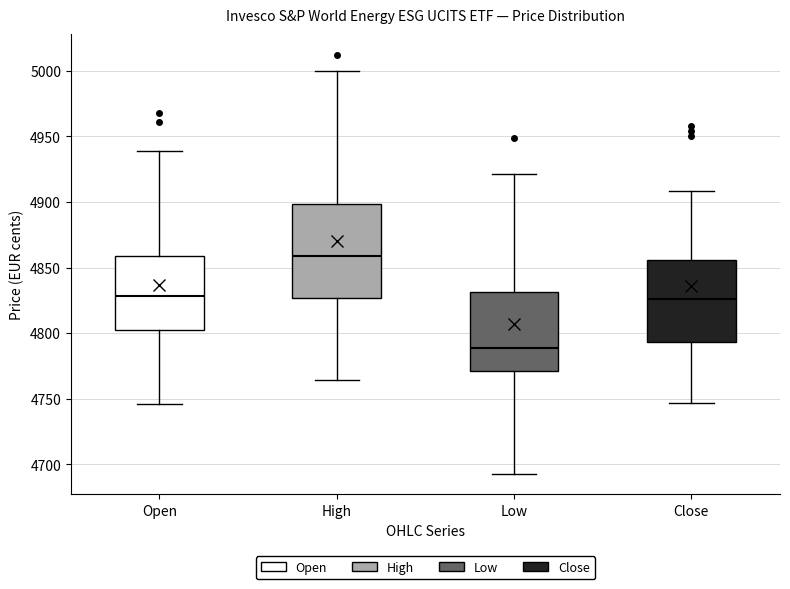

Where is the upper edge of the box for Open on the y-axis? The values are not printed on the chart, so give them approximately, as read against the axis.

4860